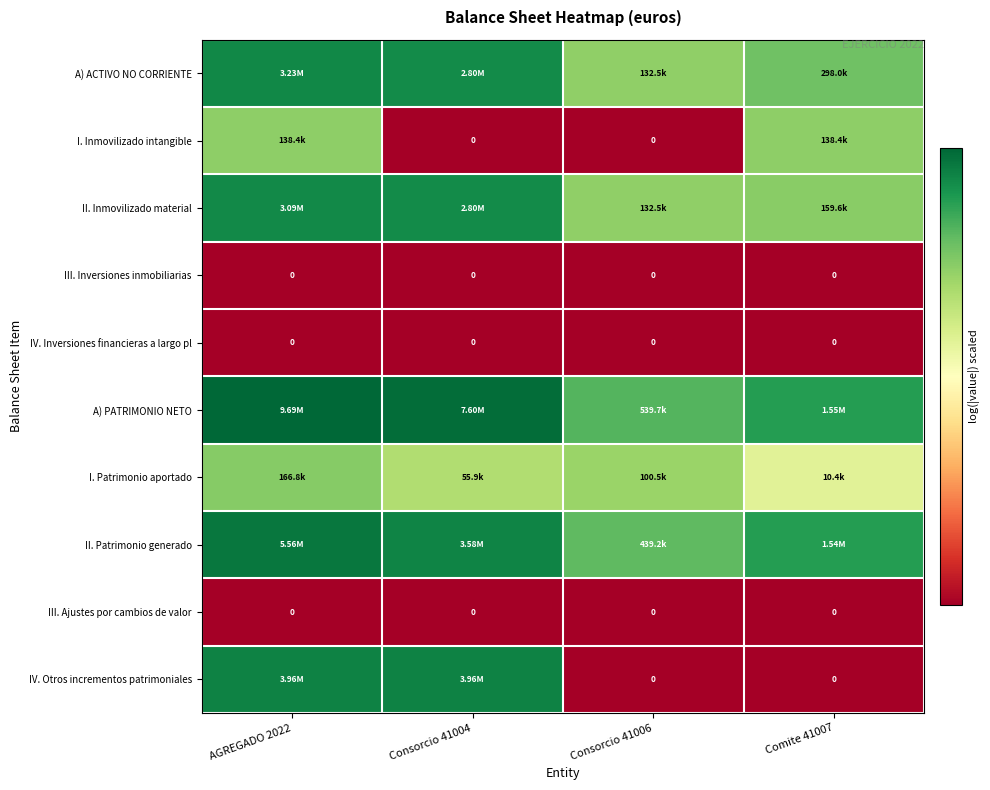

How many series are shown in this chart?

10